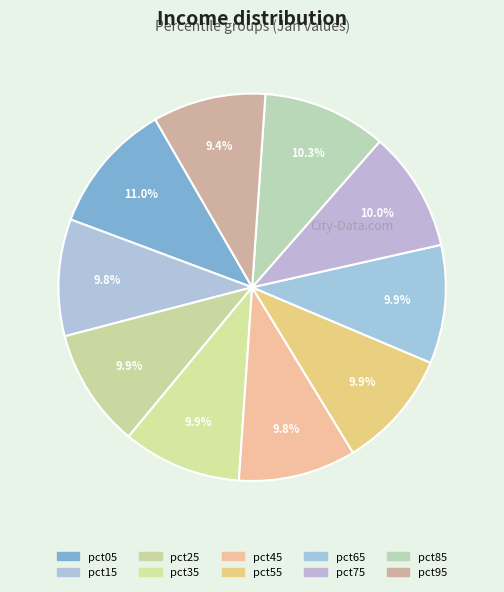

Between pct05 and pct25, which is larger?

pct05